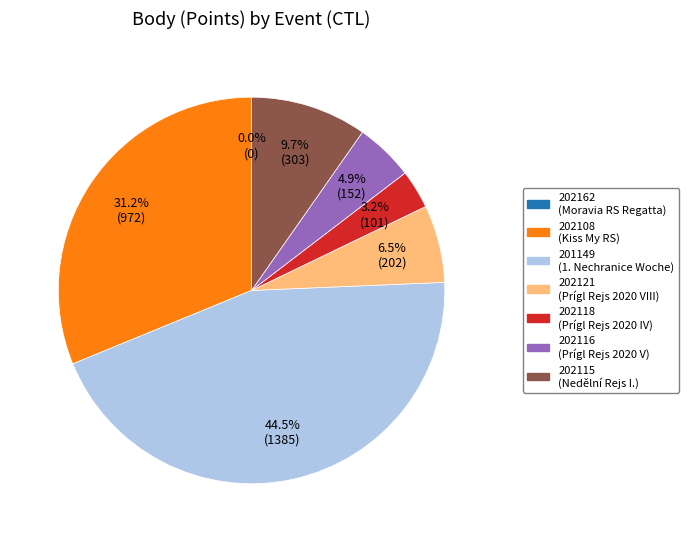

Rank the categories by value from highest to lowest.

201149, 202108, 202115, 202121, 202116, 202118, 202162